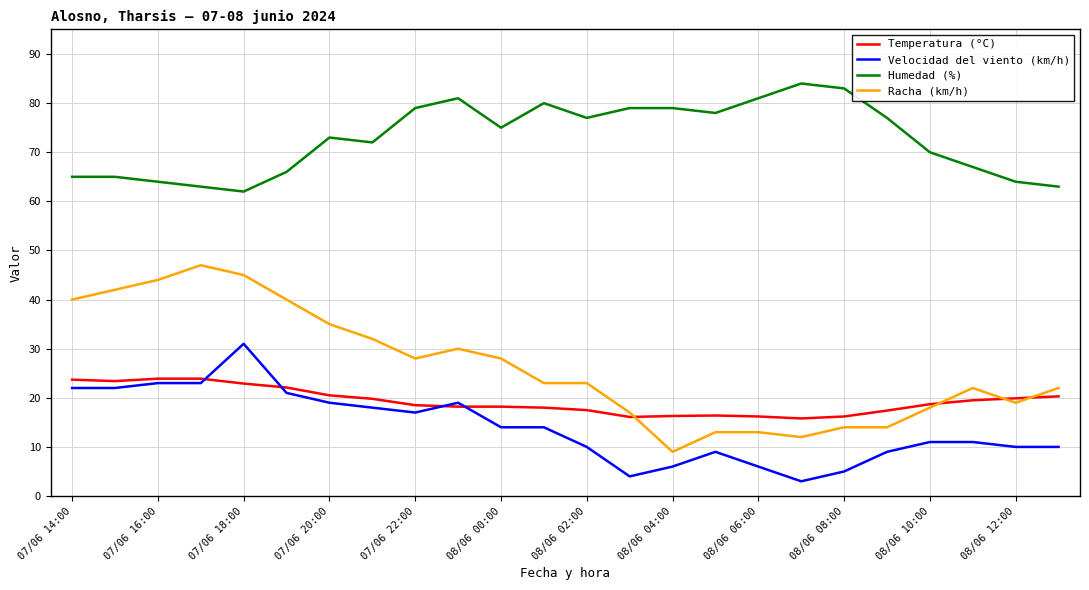

True or false: Racha (km/h) and Humedad (%) cross at least once.

False